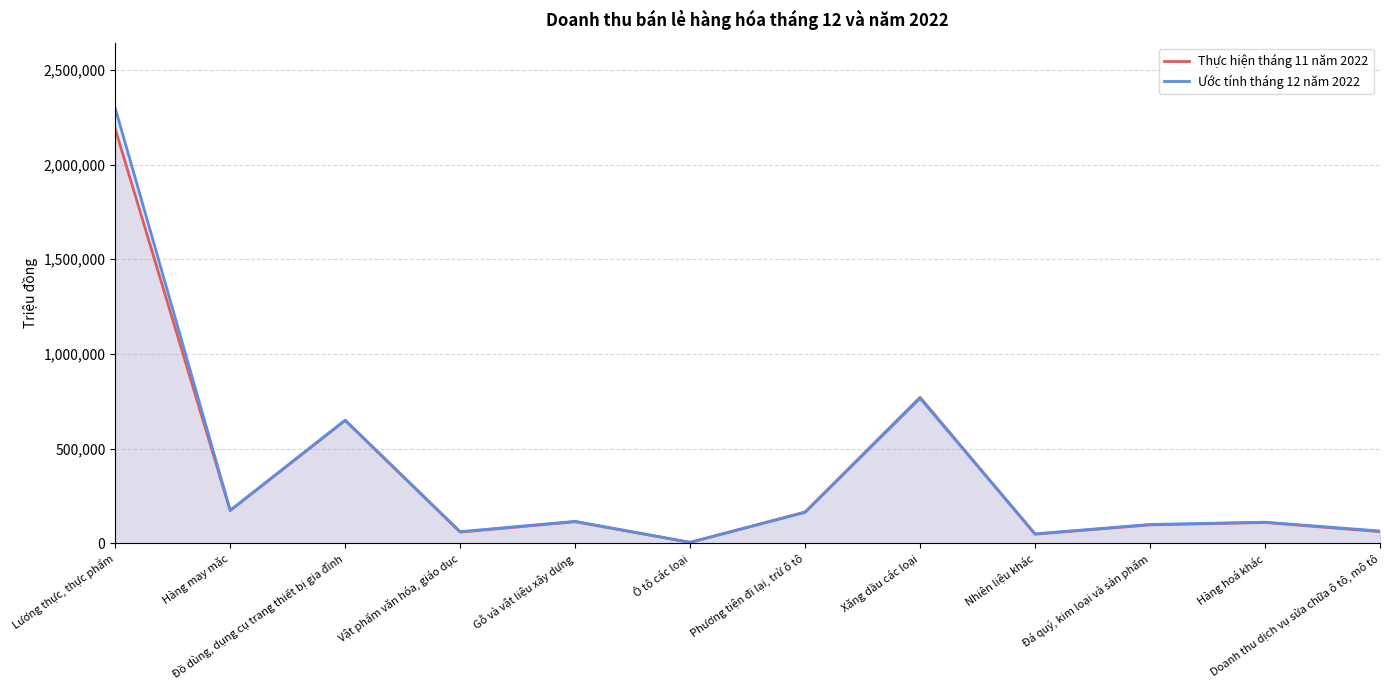

What is the sum of the Ước tính tháng 12 năm 2022 values at Lương thực, thực phẩm and Hàng may mặc?

2472492